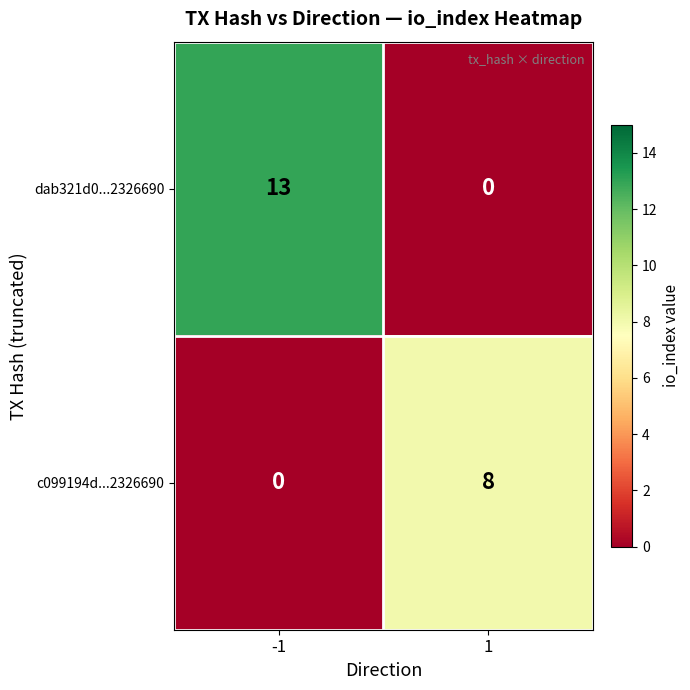

Reading left to right, list all the values displayed in this chart.

dab321d0...2326690: 13	0
c099194d...2326690: 0	8